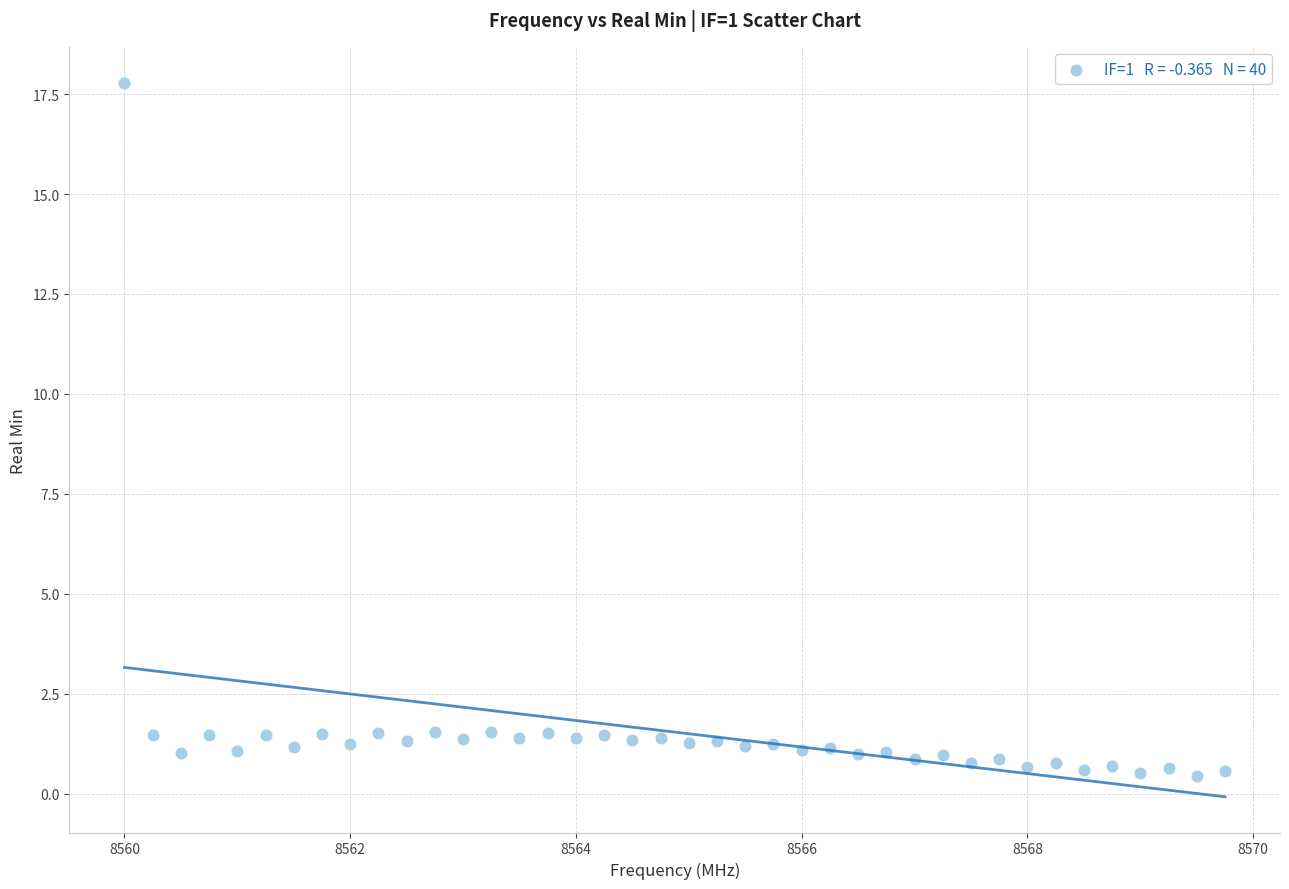

What is the range of X values (max minus min)?

9.8